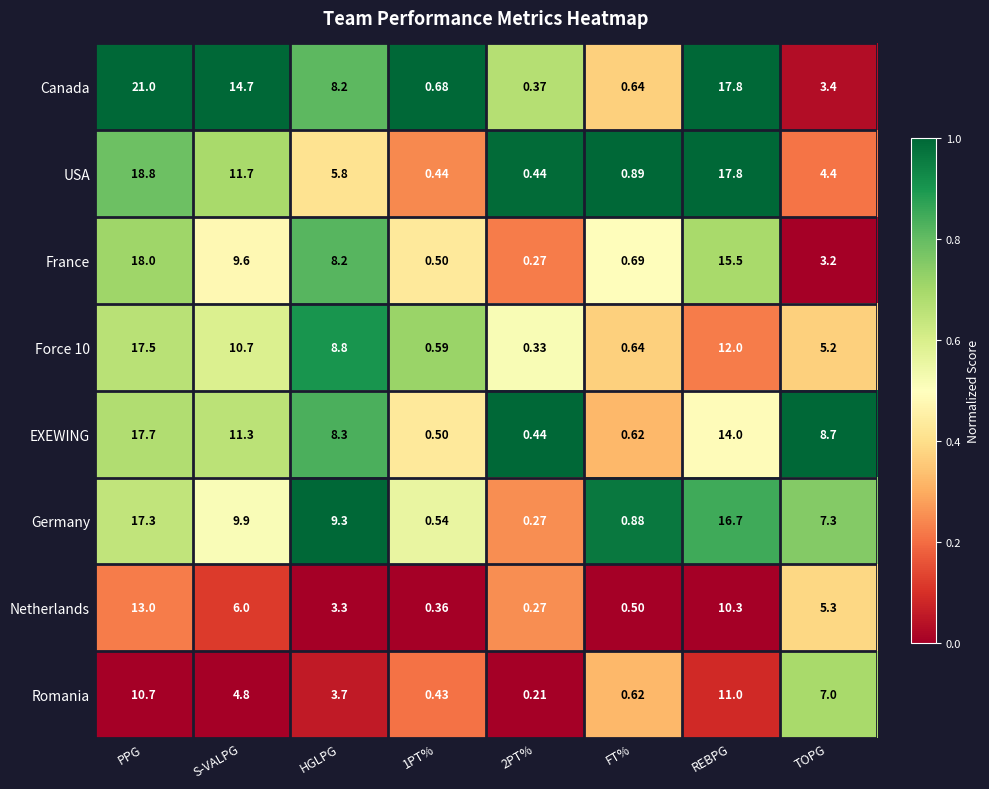

Is the value of EXEWING at PPG greater than the value of Canada at S-VALPG?

Yes